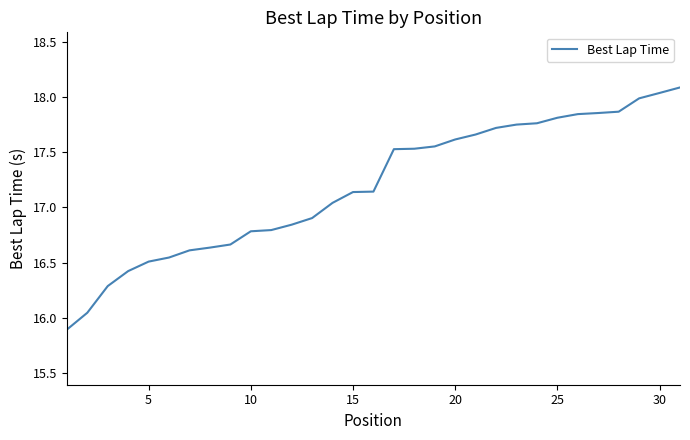

What is the smallest value displayed?

15.9